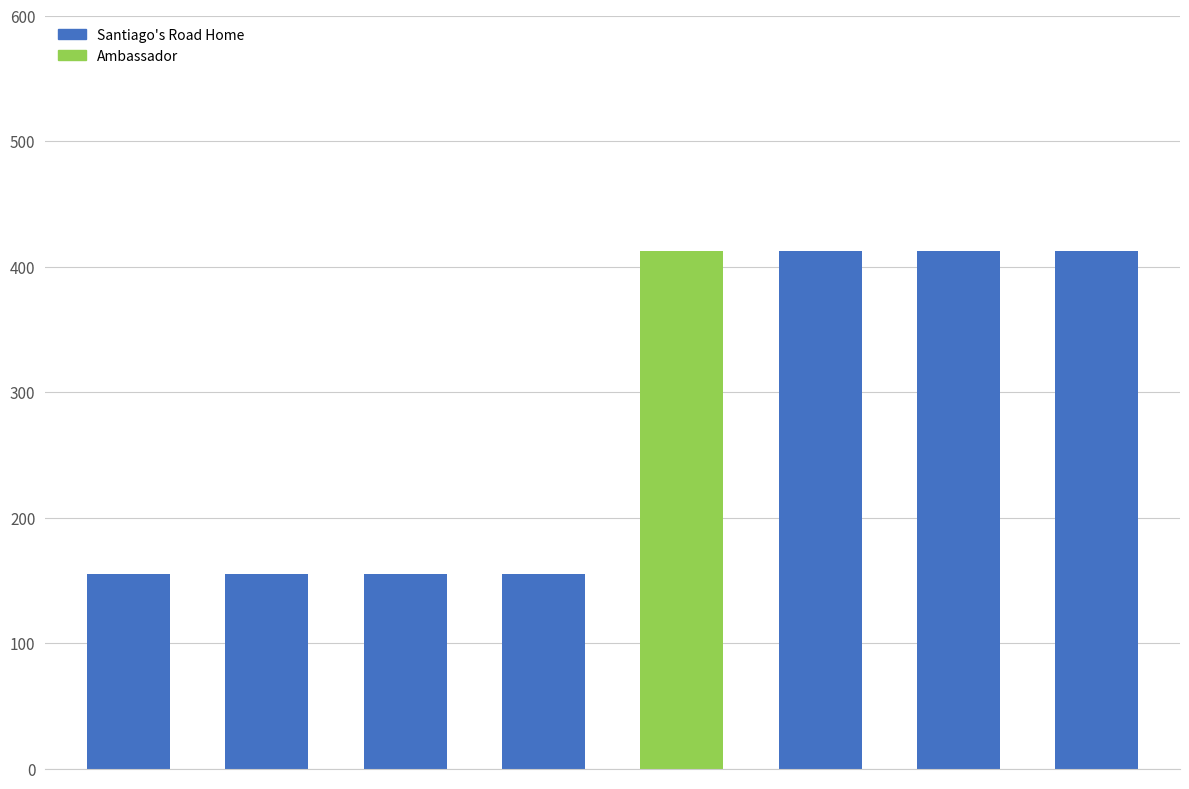

What is the value of the 3rd bar from the left?

155.4